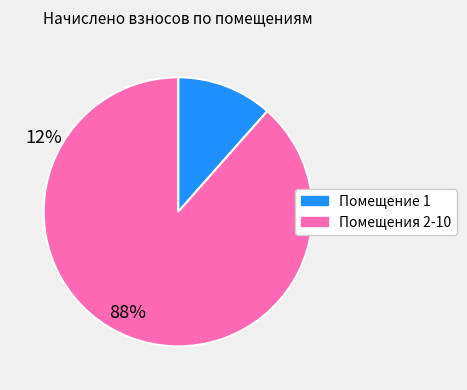

Is there any slice that represents more than half of the pie?

Yes